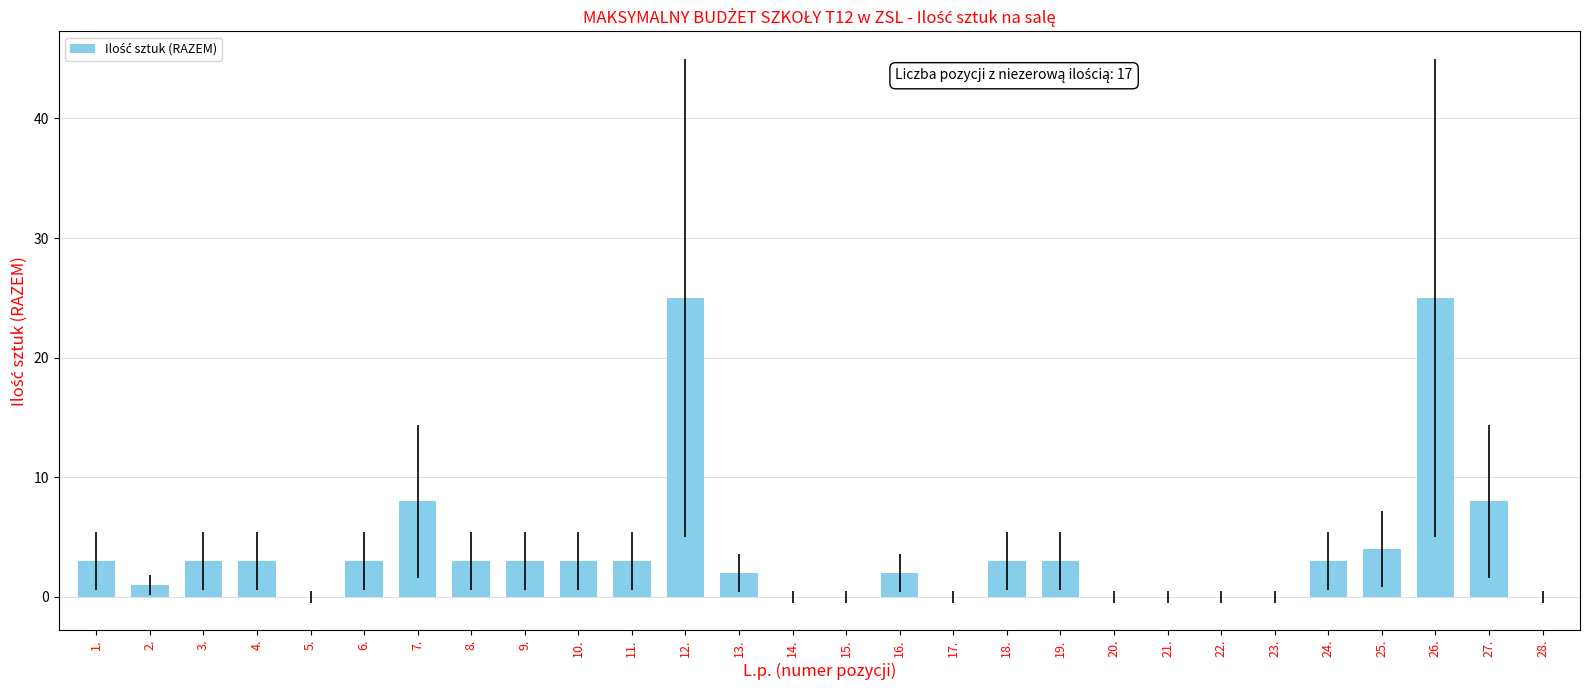

What is the sum of the values at 6. and 8.?

6